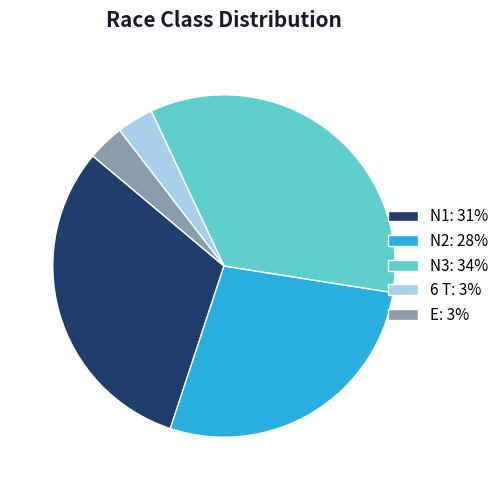

Is there any slice that represents more than half of the pie?

No